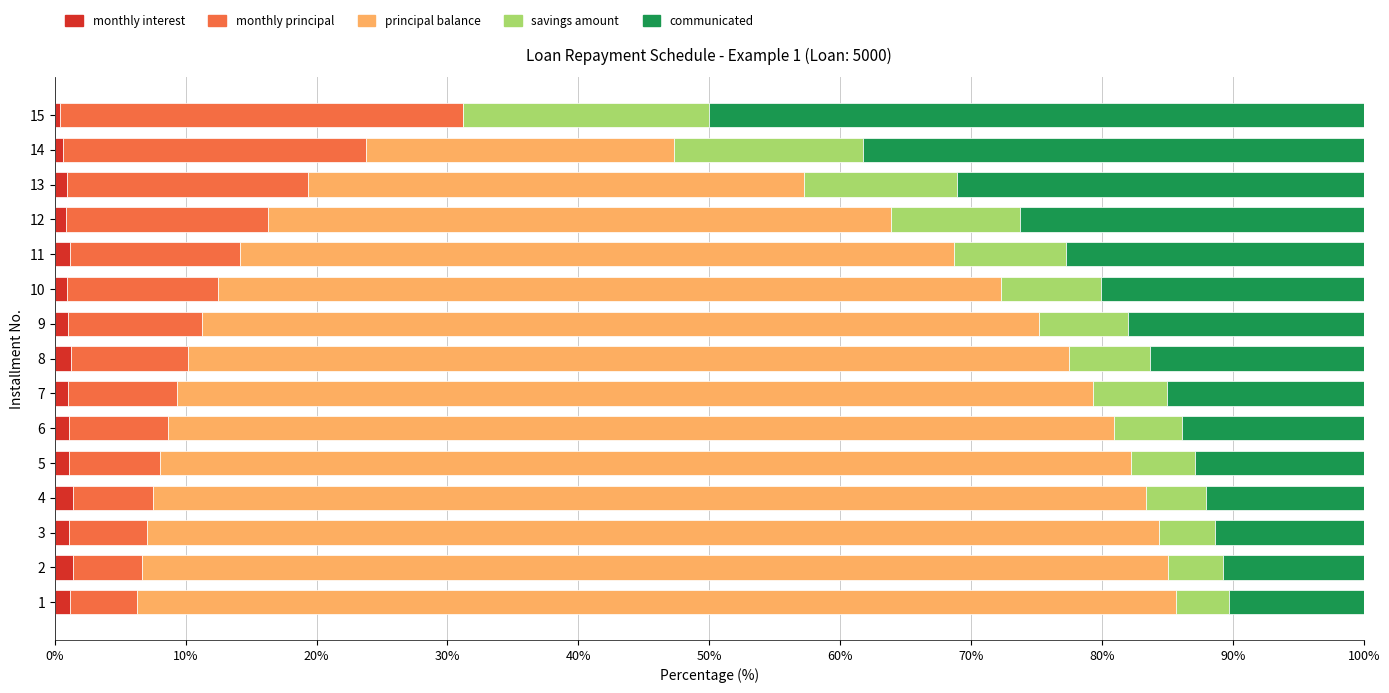

How many categories are shown in the chart?

15